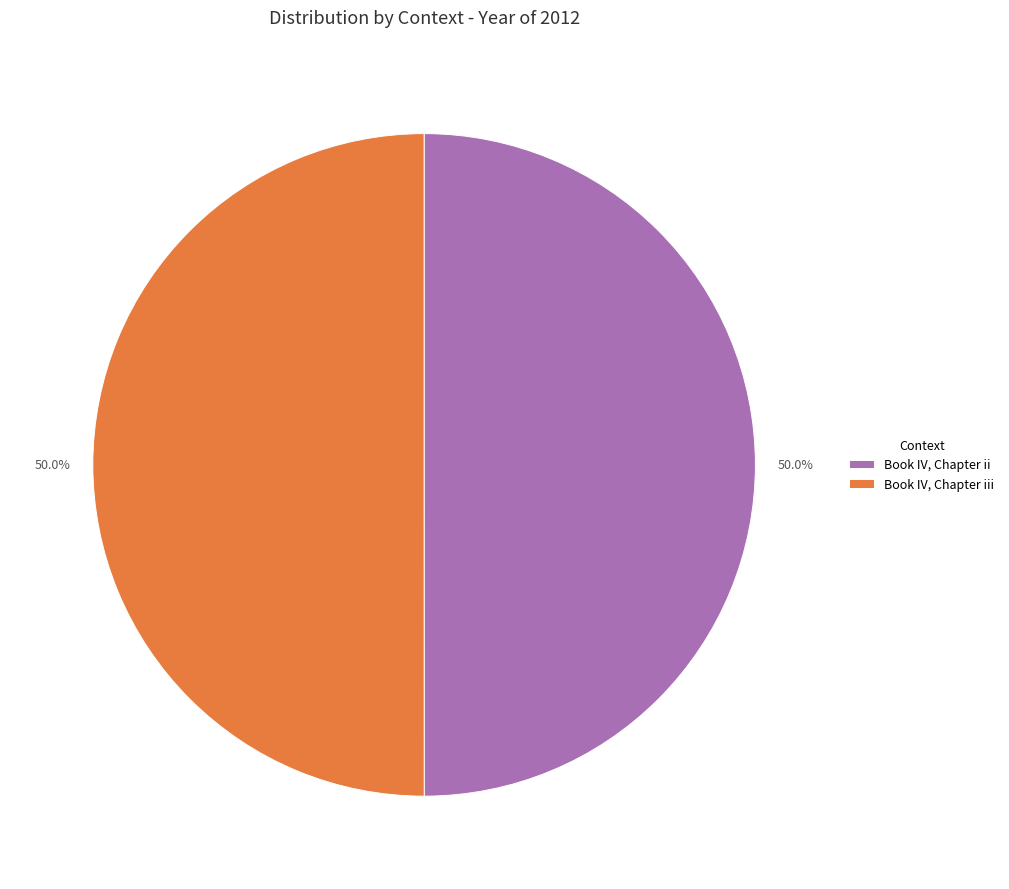

What percentage is NOT represented by Book IV, Chapter ii?

50.0%